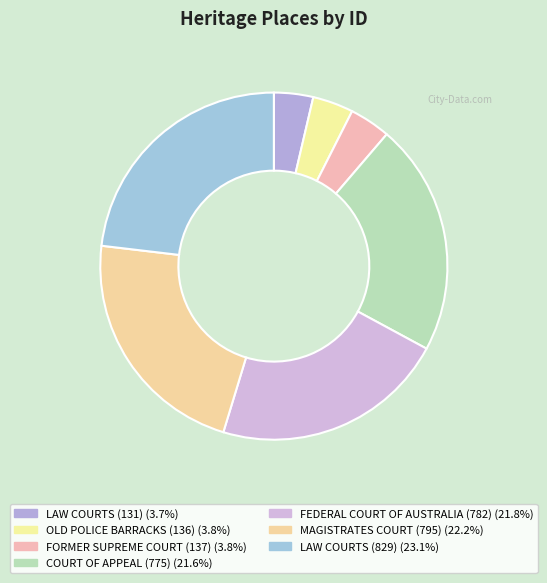

Rank the categories by value from lowest to highest.

LAW COURTS (131), OLD POLICE BARRACKS (136), FORMER SUPREME COURT (137), COURT OF APPEAL (775), FEDERAL COURT OF AUSTRALIA (782), MAGISTRATES COURT (795), LAW COURTS (829)